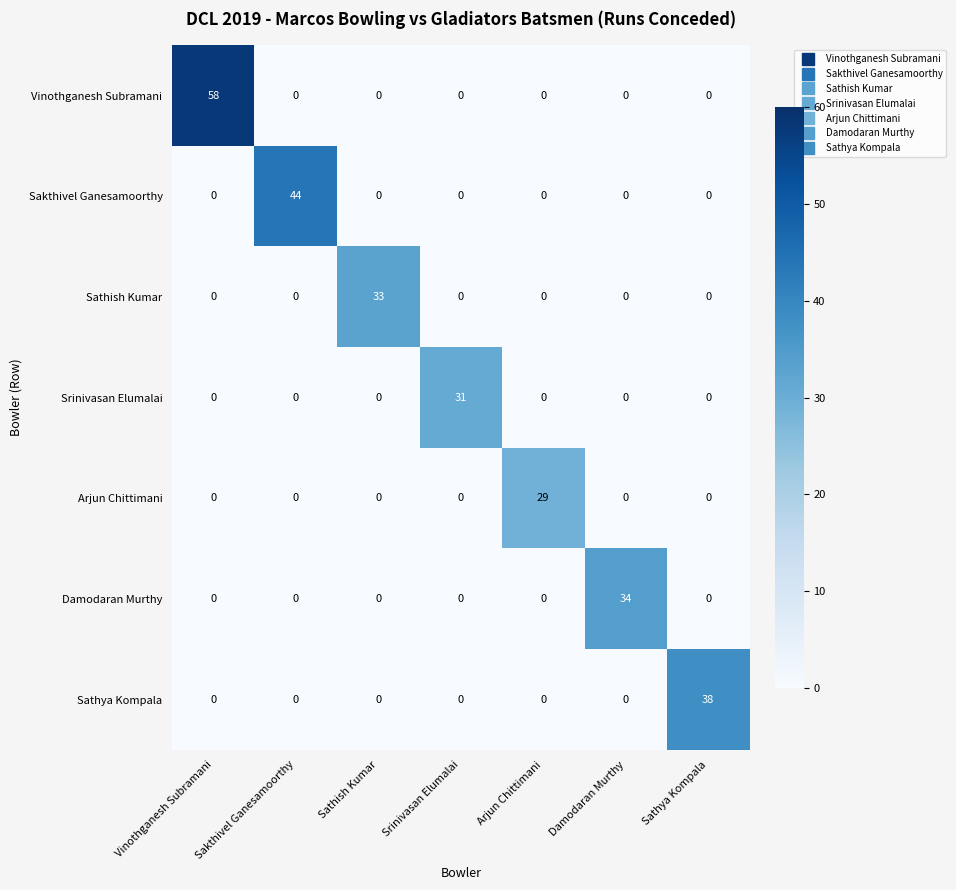

What is the sum of all Damodaran Murthy values?

34